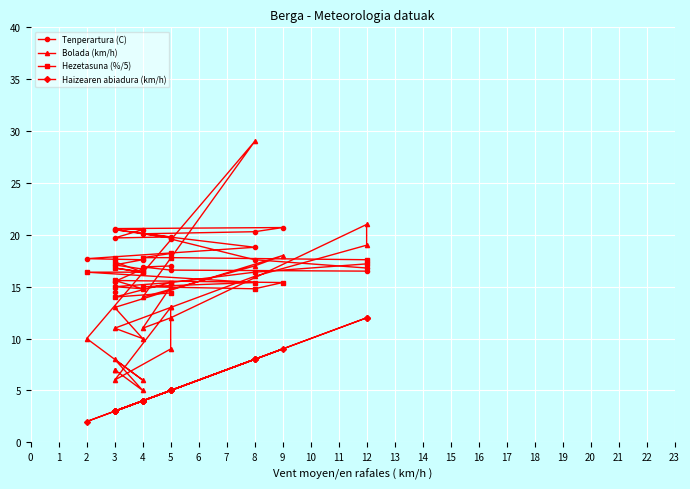

What is the value of the Bolada (km/h) point at the 2nd from the left?

7.0